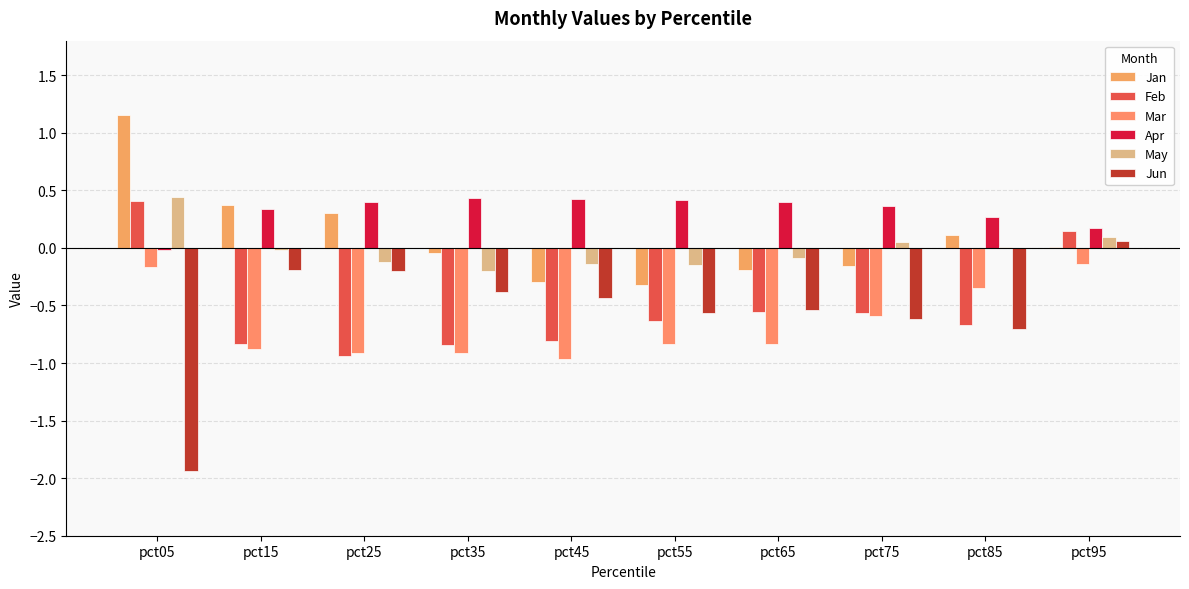

Count the number of categories in the chart.

10